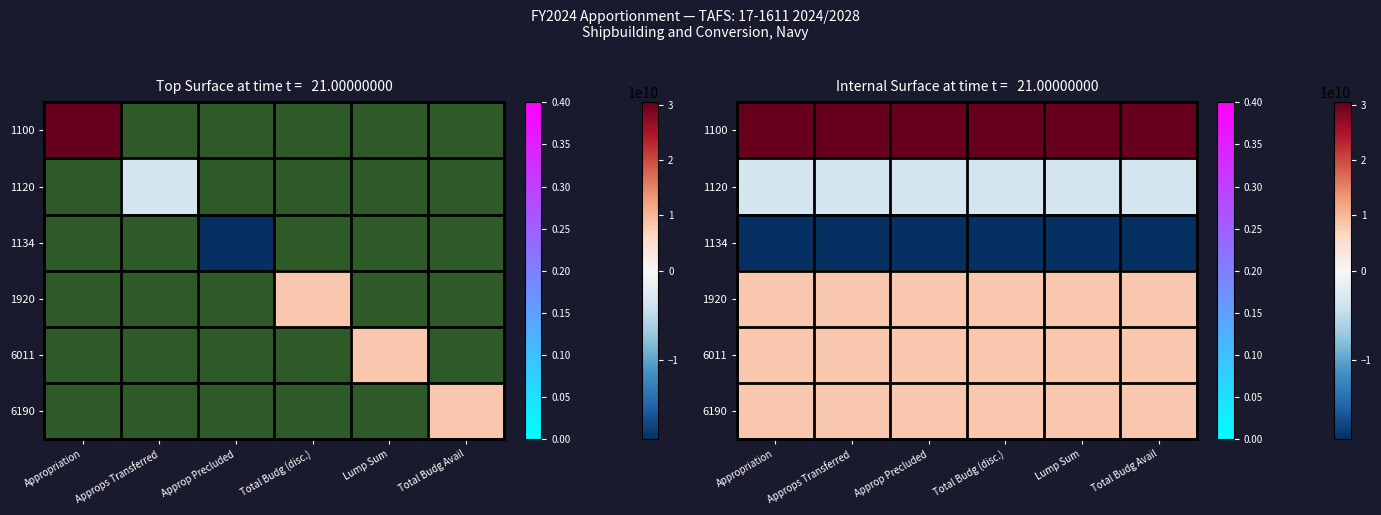

Rank the series at Appropriation from lowest to highest value.

1134, 1120, 1920, 6011, 6190, 1100